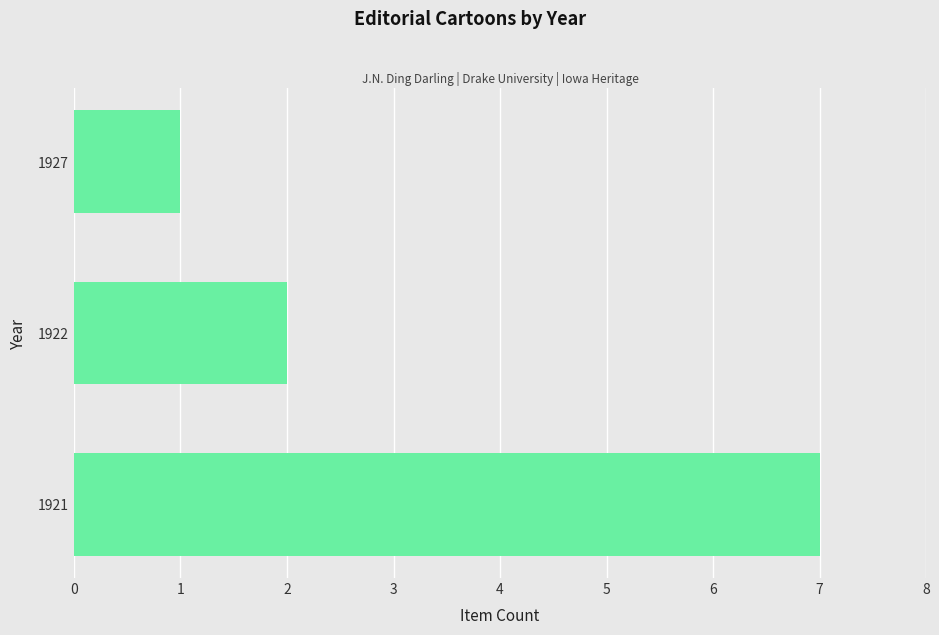

Reading top to bottom, what are all the values shown in this chart?

1927=1	1922=2	1921=7